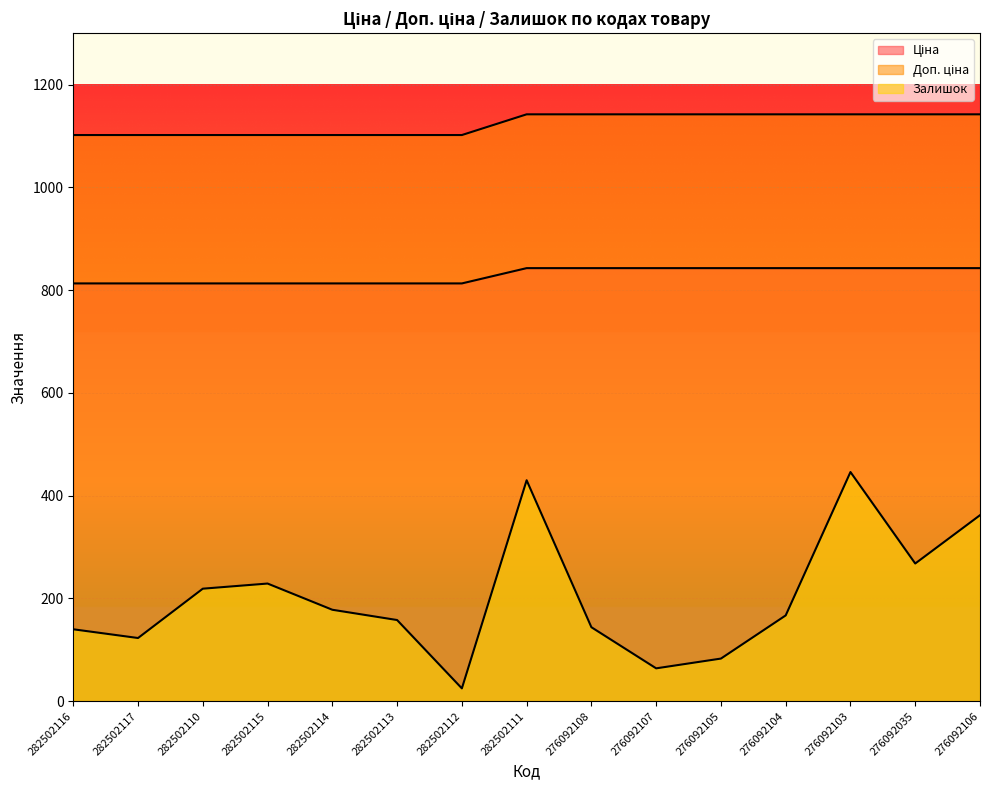

True or false: Ціна has more than 0 points higher than both neighbors.

False